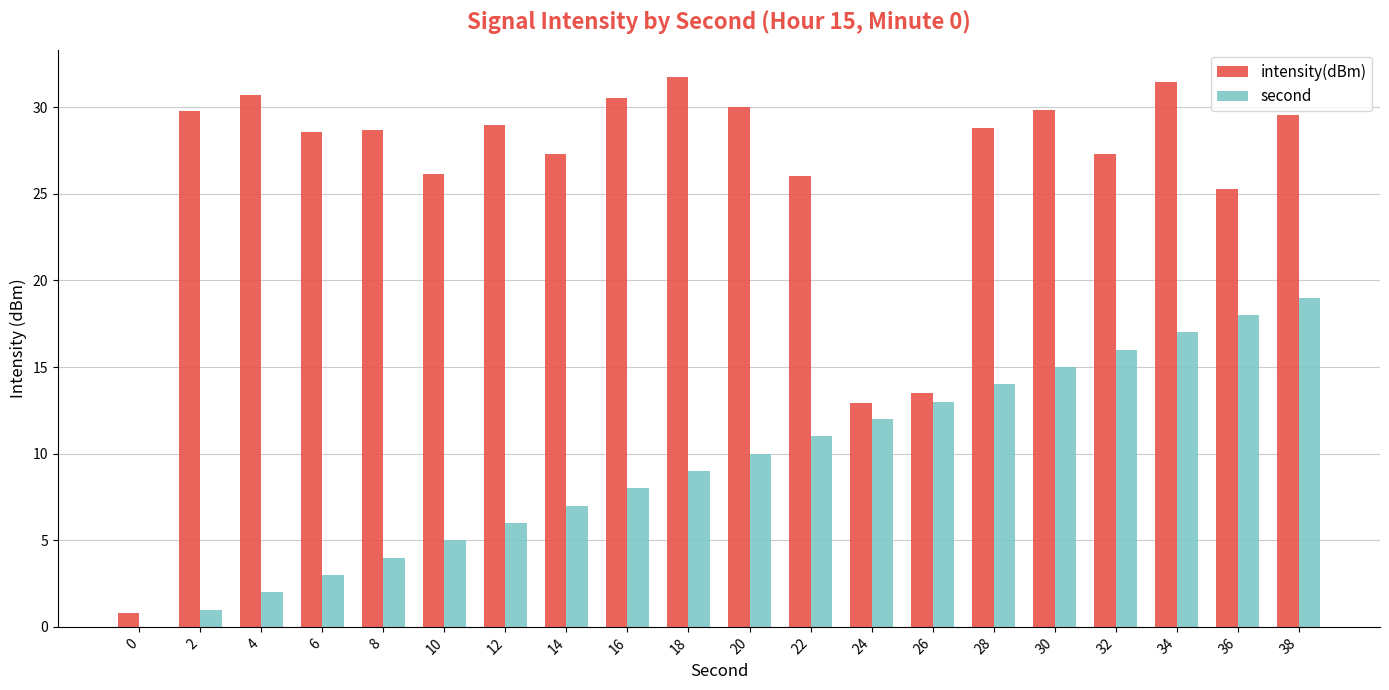

Which series changed the most between 16 and 32?

second